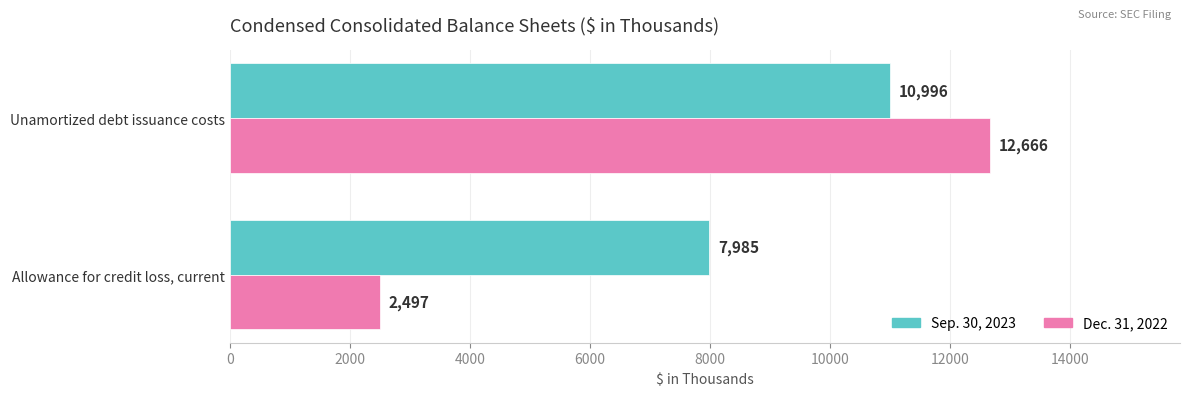

Which series has the largest total across all categories?

Sep. 30, 2023